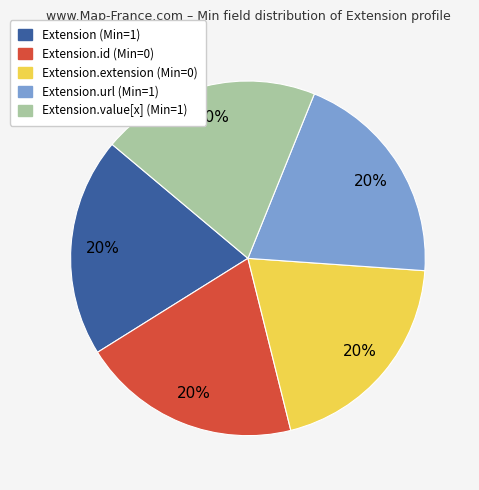

Is there a majority slice in this chart?

No